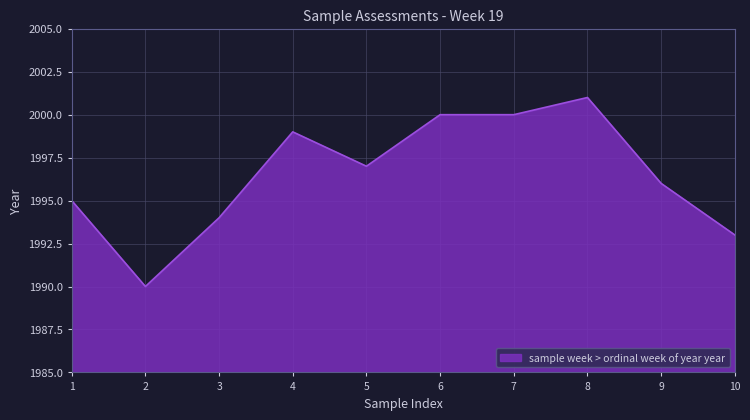

At which category does the data reach its first local valley?

2